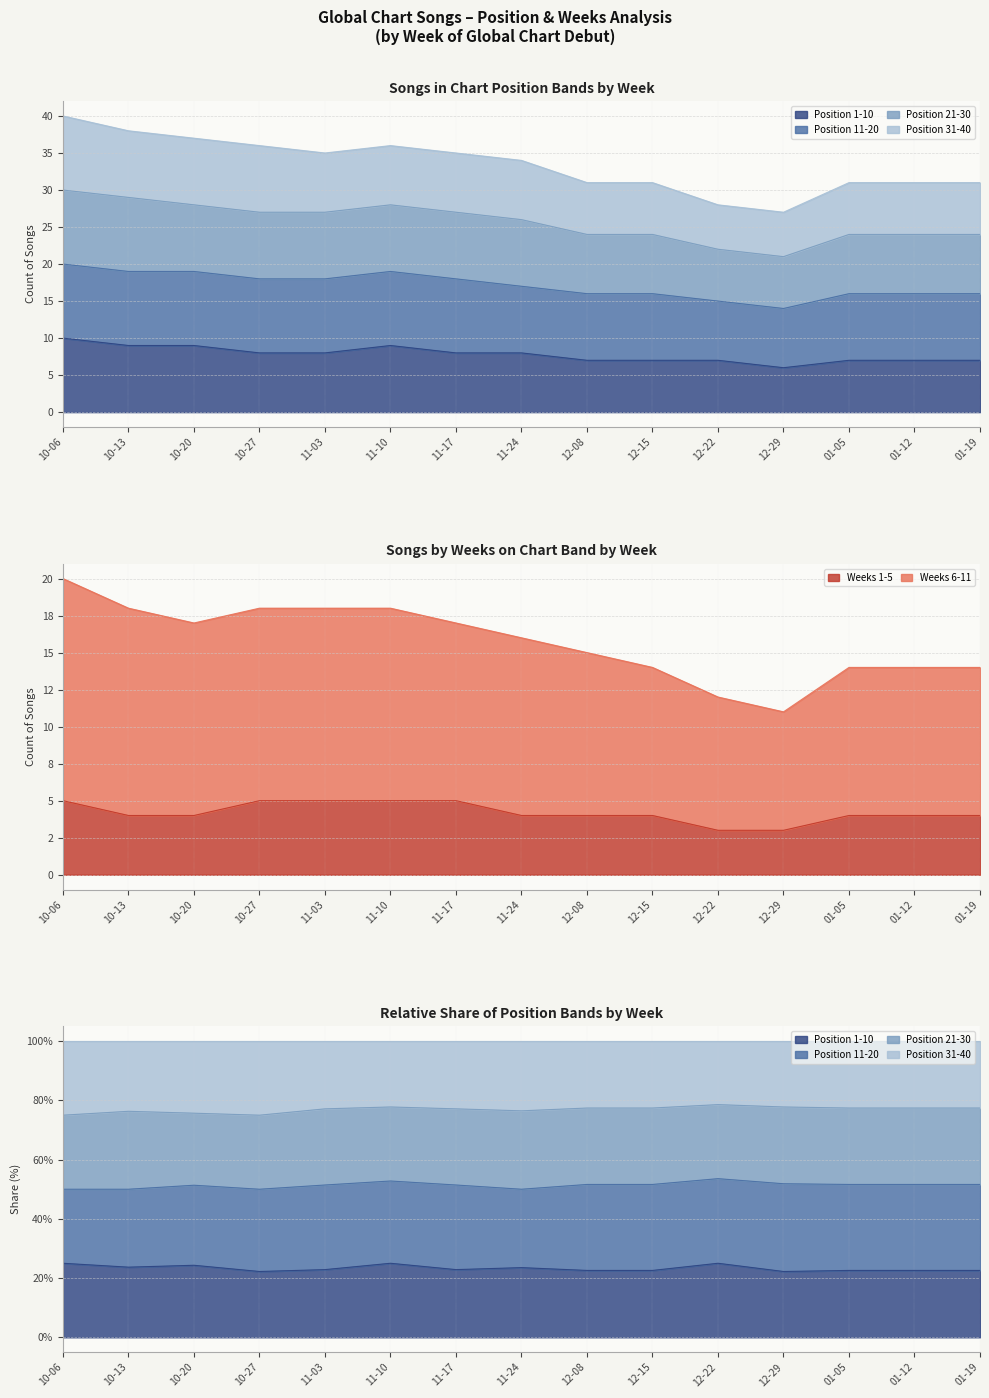

What is the maximum value for Position 1-10?

10